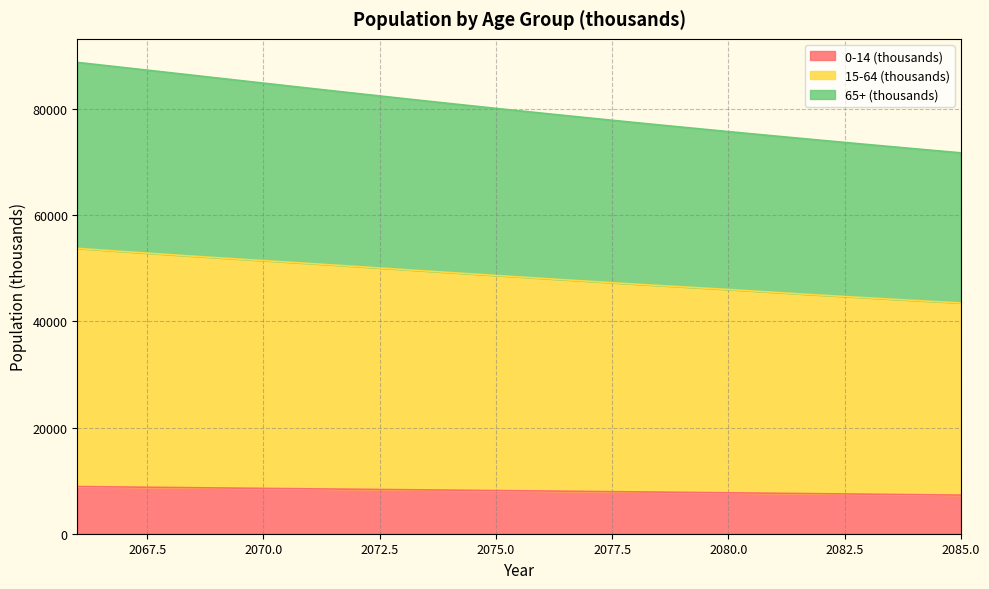

What is the highest value of the 0-14 (thousands) series?

8889.1